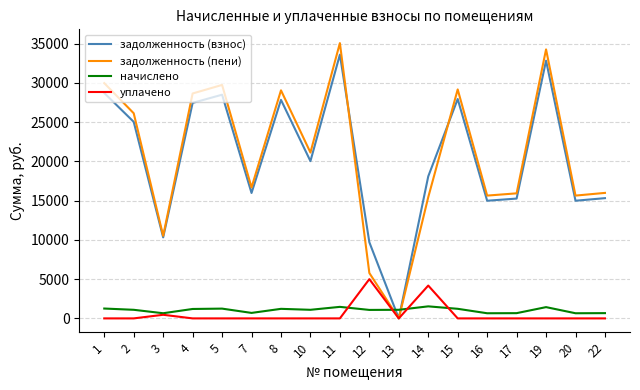

What value does the начислено series have at 4?

1200.0